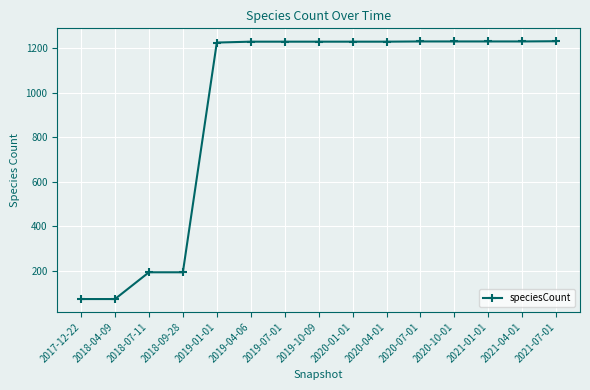

What is the difference between the values at 2020-07-01 and 2019-04-06?

1